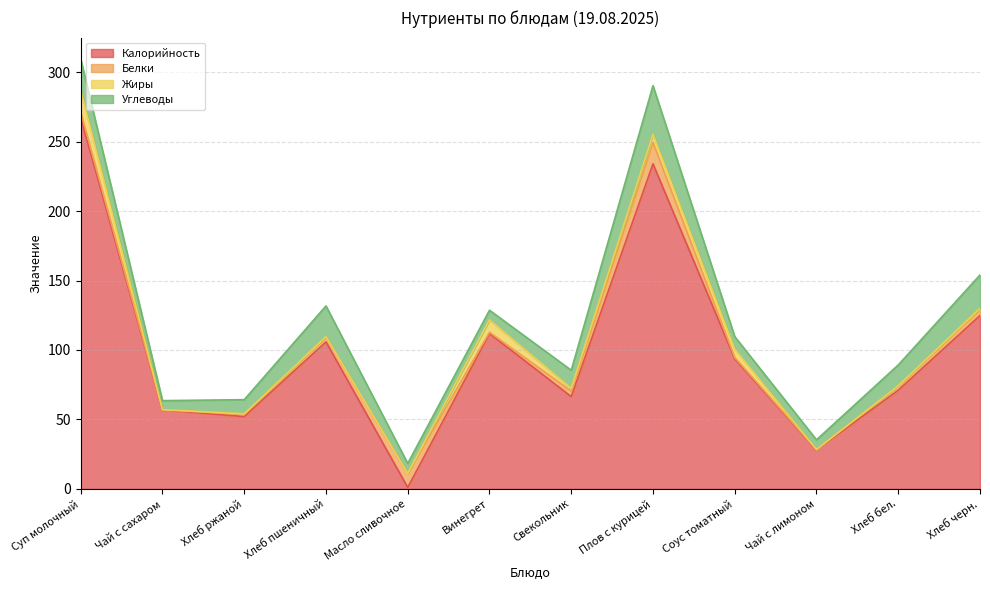

At how many categories does at least one series exceed 26?

11